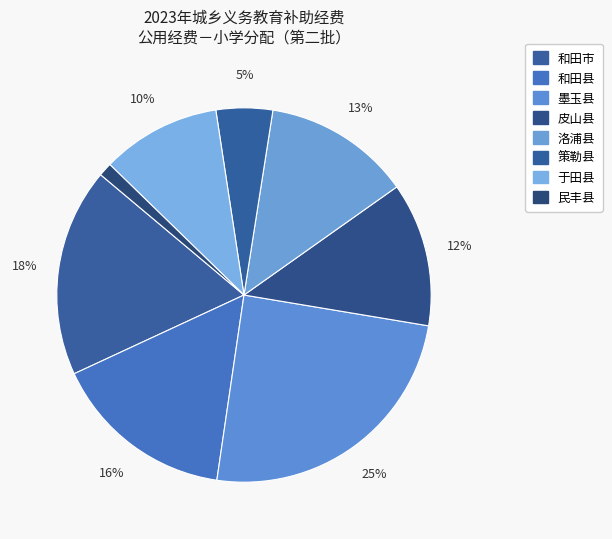

Count the number of slices in the pie.

8